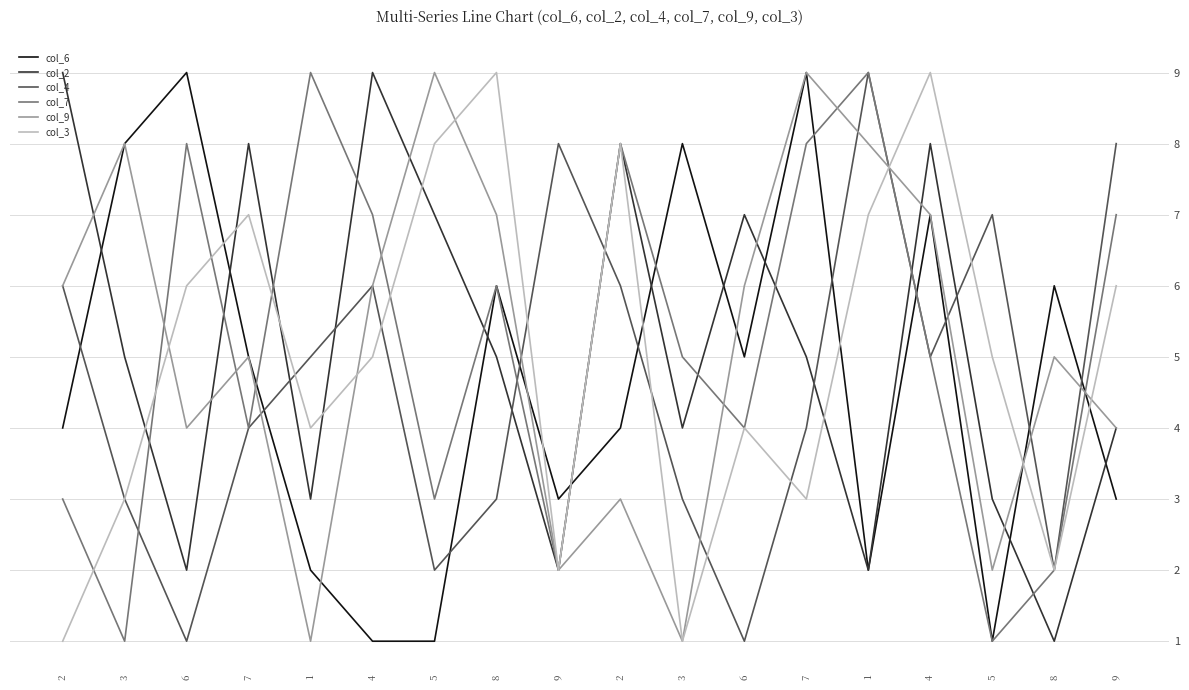

Where do col_9 and col_3 first cross each other?

3 and 6